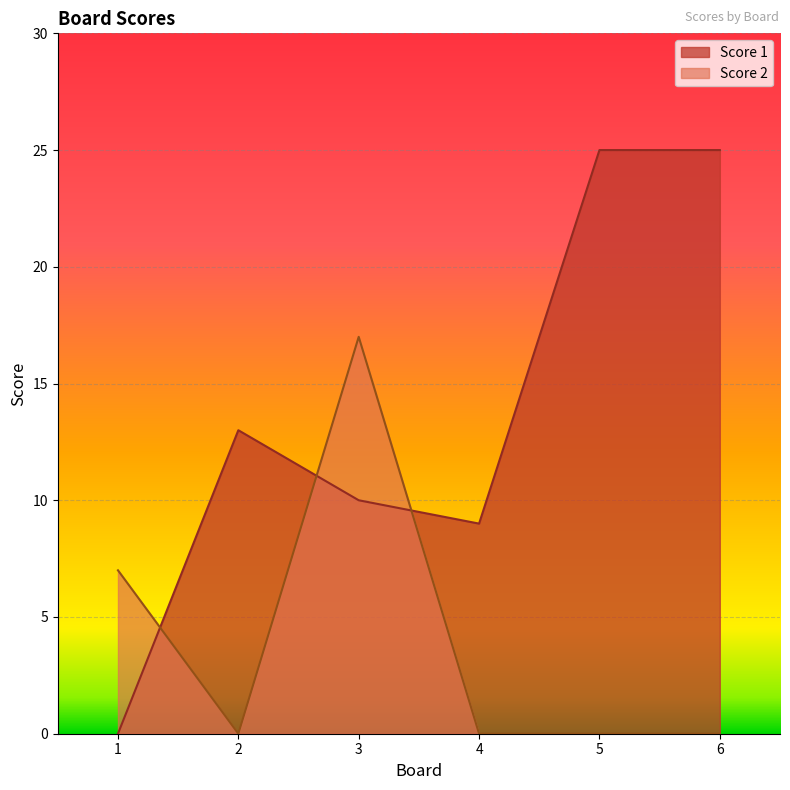

How many series are shown in this chart?

2